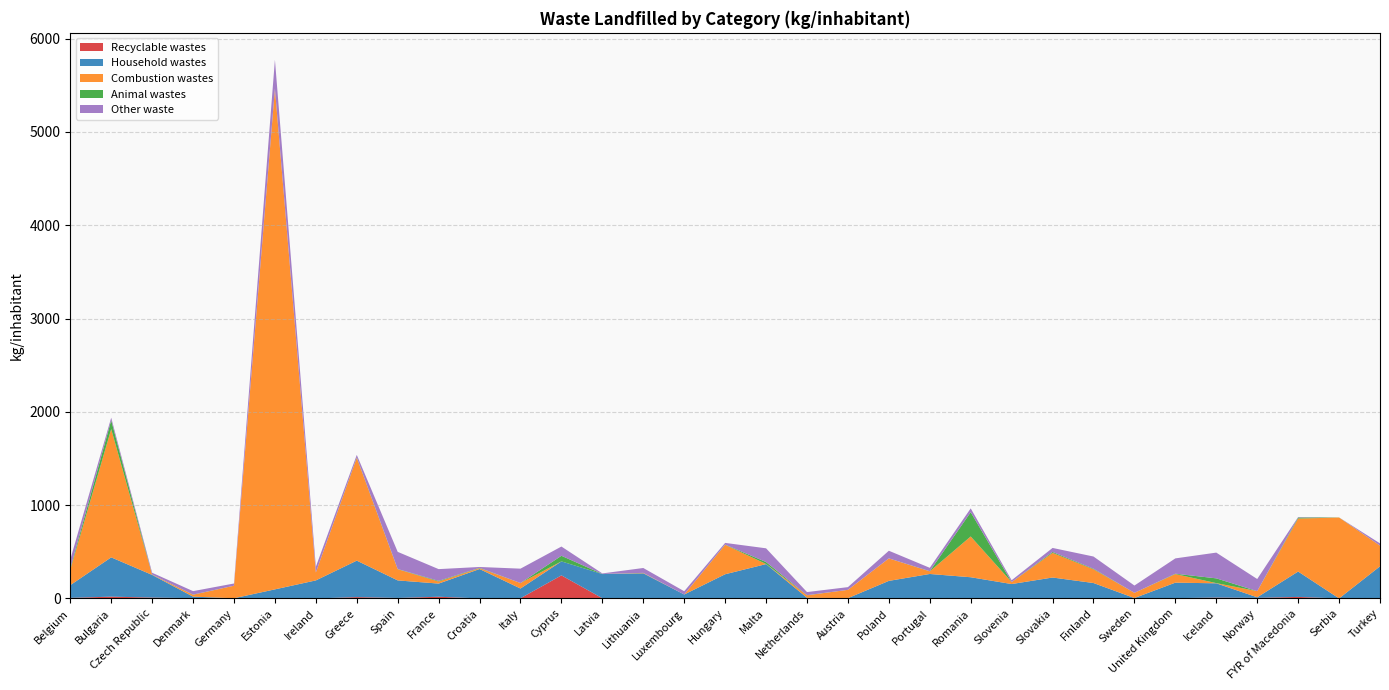

Reading left to right, list all the values displayed in this chart.

Recyclable wastes: 6	19	9	3	1	1	0	14	5	18	0	2	247	2	4	0	4	2	0	1	0	4	0	3	4	1	1	3	9	6	16	0	0
Household wastes: 136	421	243	16	1	96	193	391	188	141	315	104	150	259	265	42	255	366	7	2	188	258	227	151	220	164	3	166	153	6	272	0	344
Combustion wastes: 165	1375	3	20	134	5366	85	1102	120	22	9	59	0	0	4	0	316	1	26	89	241	28	437	21	264	147	56	92	2	66	568	867	221
Animal wastes: 14	94	1	2	0	1	0	4	2	7	4	0	60	1	1	0	2	21	2	0	0	2	260	0	10	6	0	4	51	0	11	1	1
Other waste: 96	28	19	37	24	309	61	27	184	126	9	154	99	6	52	35	18	147	33	29	82	36	41	20	43	131	78	164	276	130	5	0	24